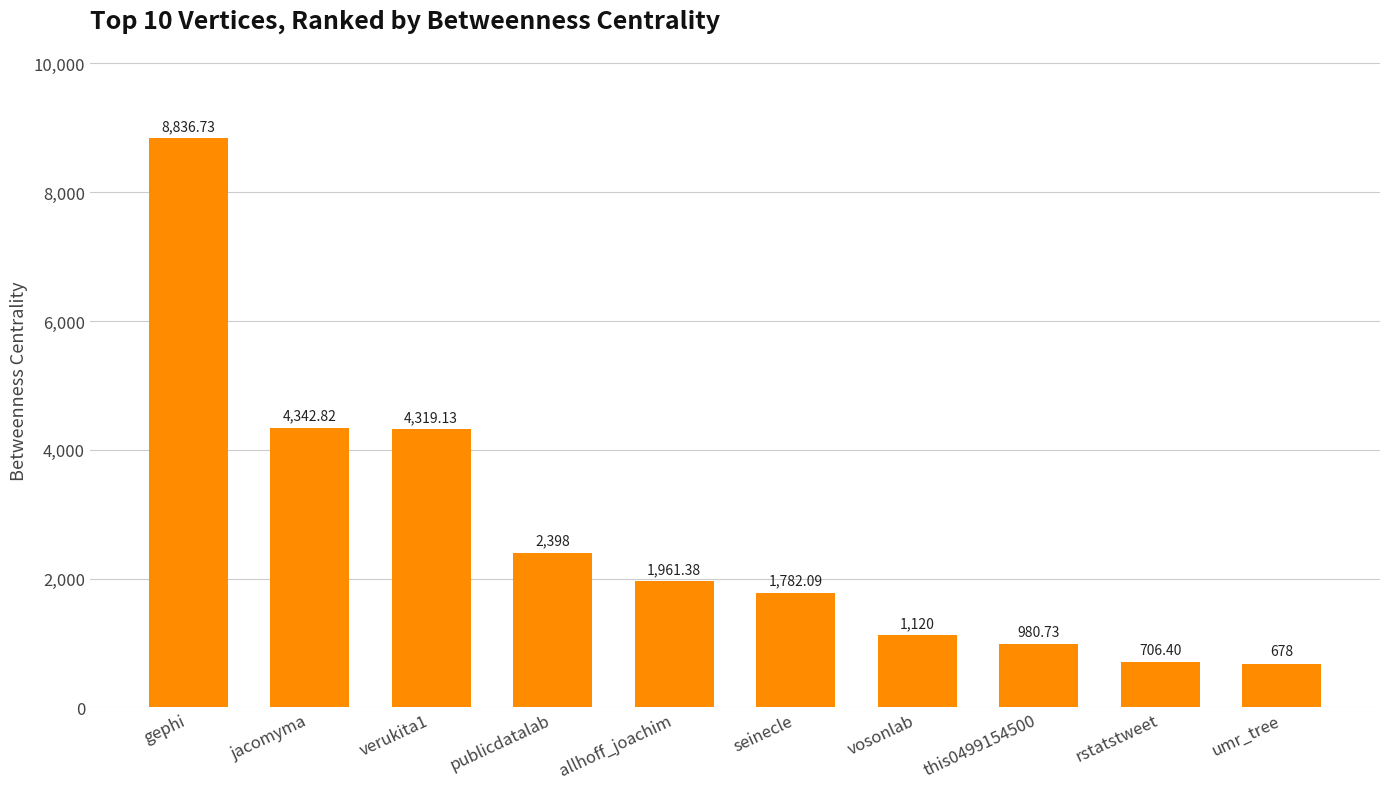

Is it true that the value at publicdatalab is 2398.0?

True